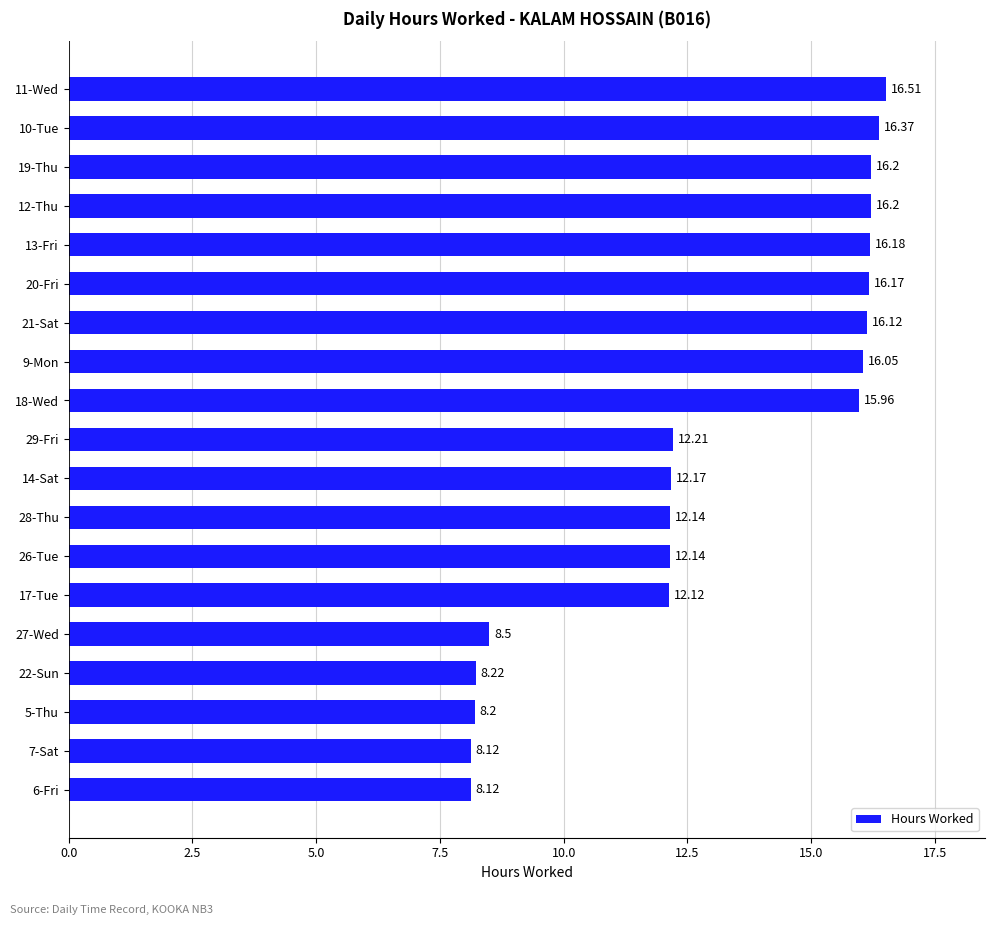

Are the bars horizontal?

Yes